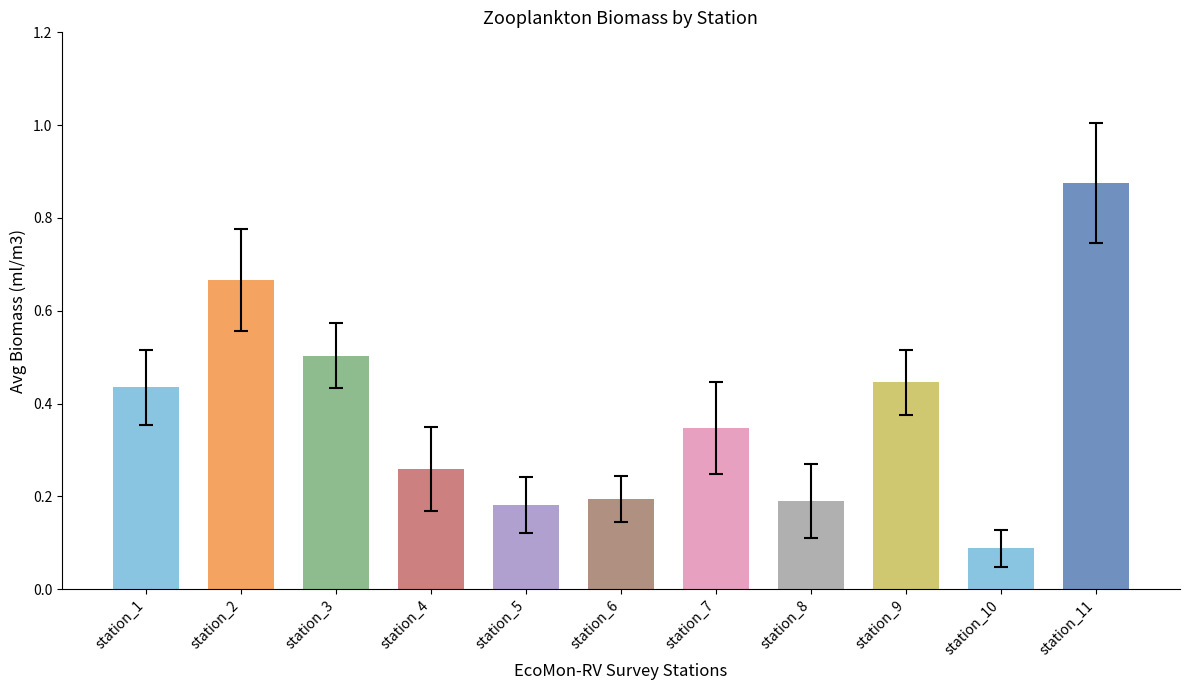

Which label corresponds to the largest value in the chart?

station_11